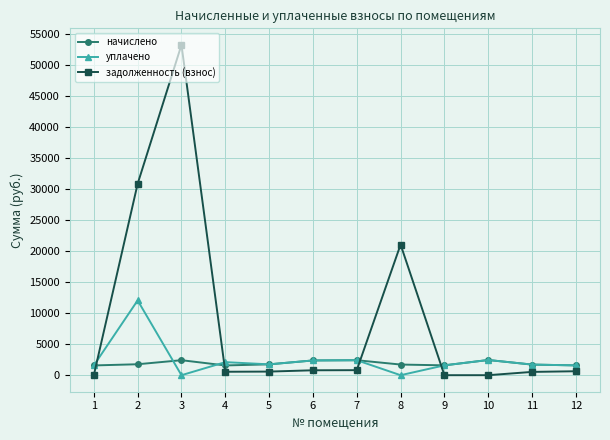

The value of задолженность (взнос) at 1 is 0.0. True or false?

True